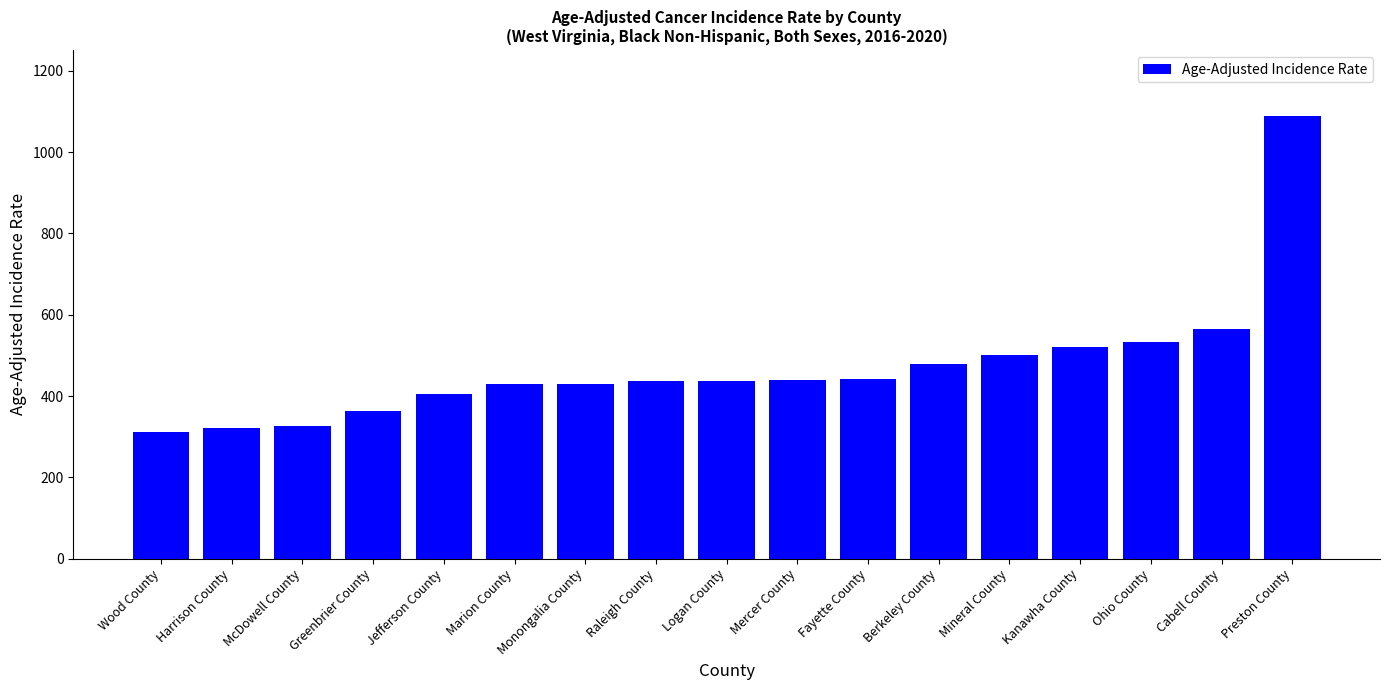

What is the label of the 1st bar from the right?

Preston County